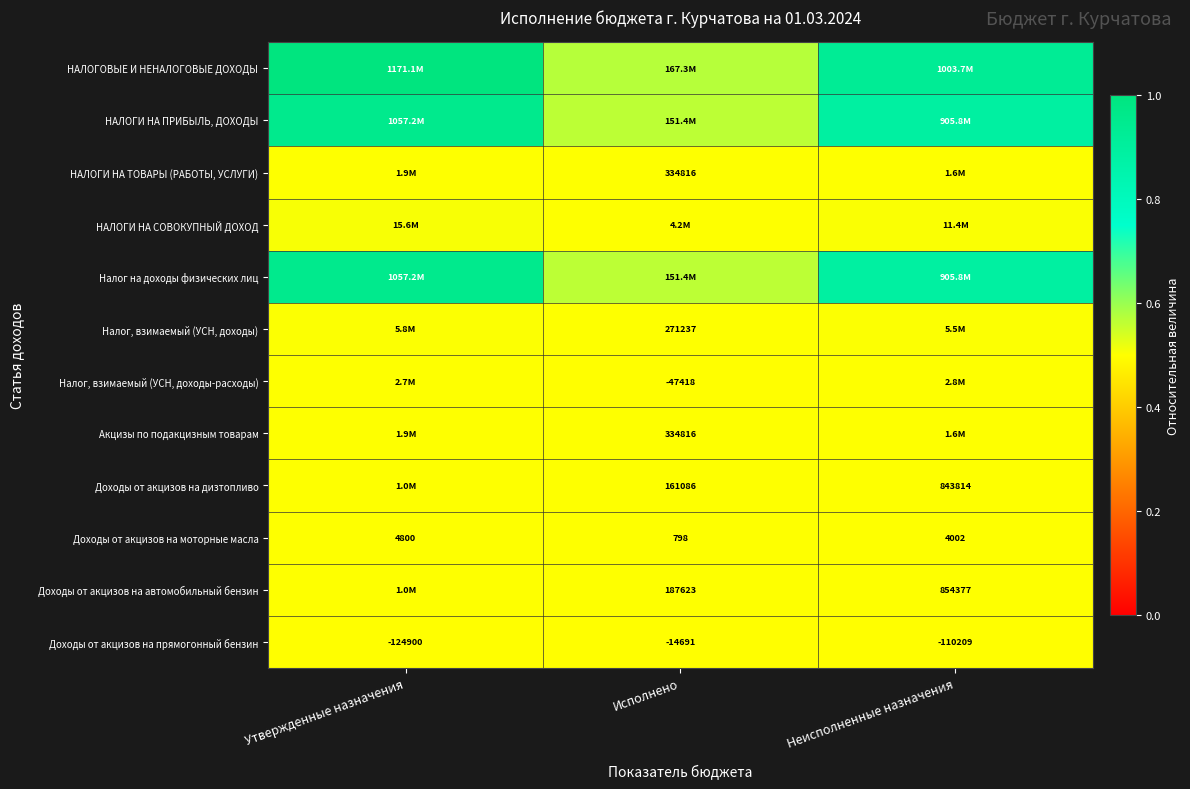

Which has a higher value, Исполнено or Неисполненные назначения?

Неисполненные назначения